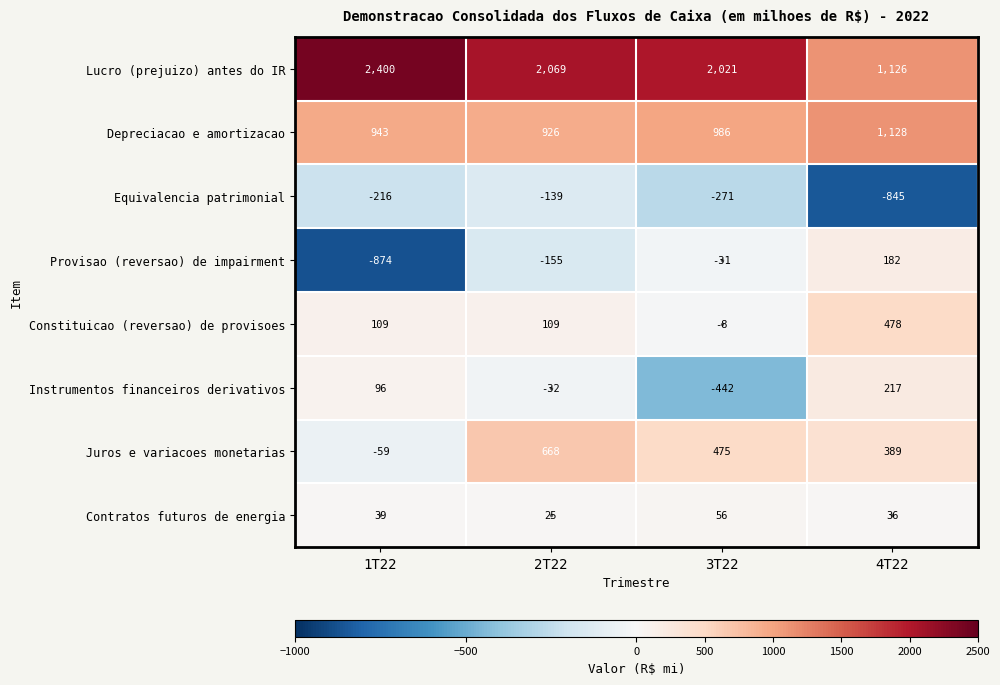

Which series has the largest range (max minus min)?

Lucro (prejuizo) antes do IR